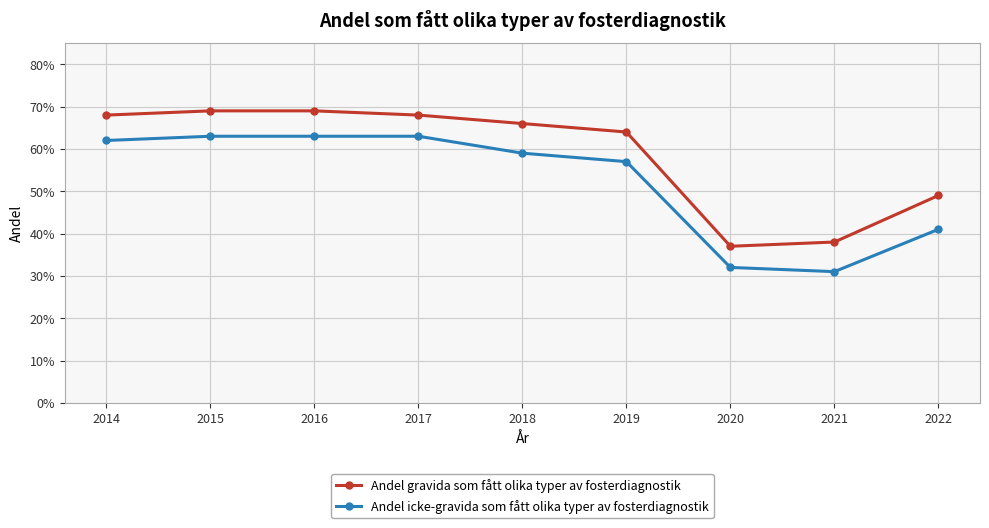

What are all the series names shown in the legend?

Andel gravida som fått olika typer av fosterdiagnostik, Andel icke-gravida som fått olika typer av fosterdiagnostik